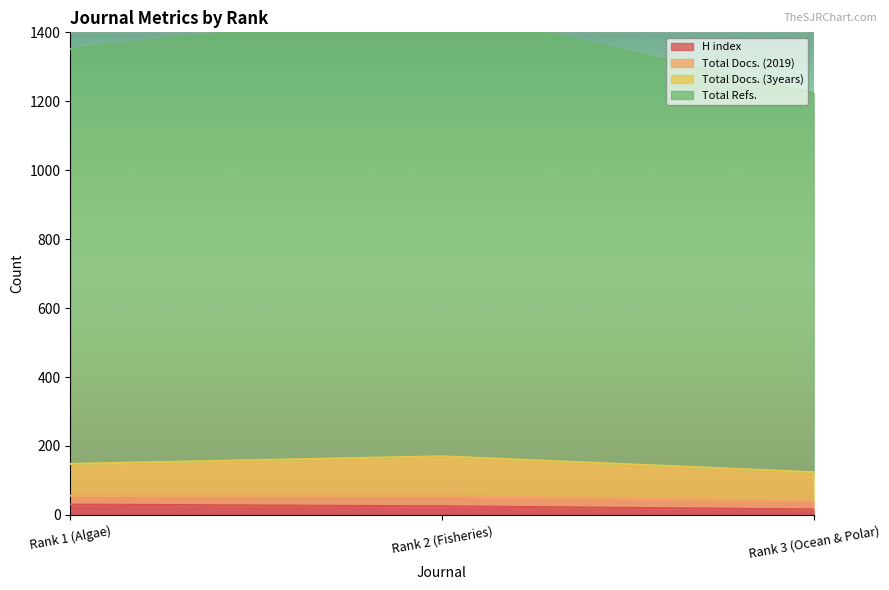

The value of H index at Rank 1 (Algae) is 30. True or false?

True